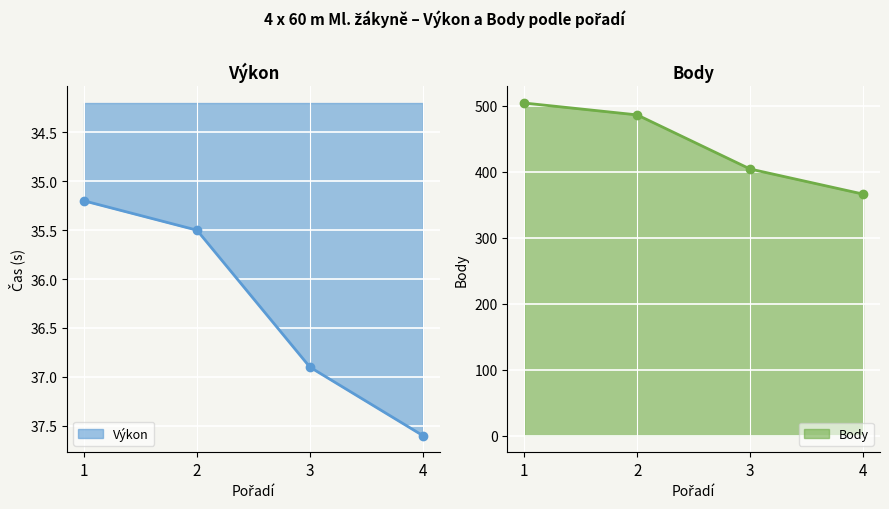

Reading right to left, list all the values displayed in this chart.

Výkon: 37.6	36.9	35.5	35.2
Body: 366.0	404.0	486.0	504.0